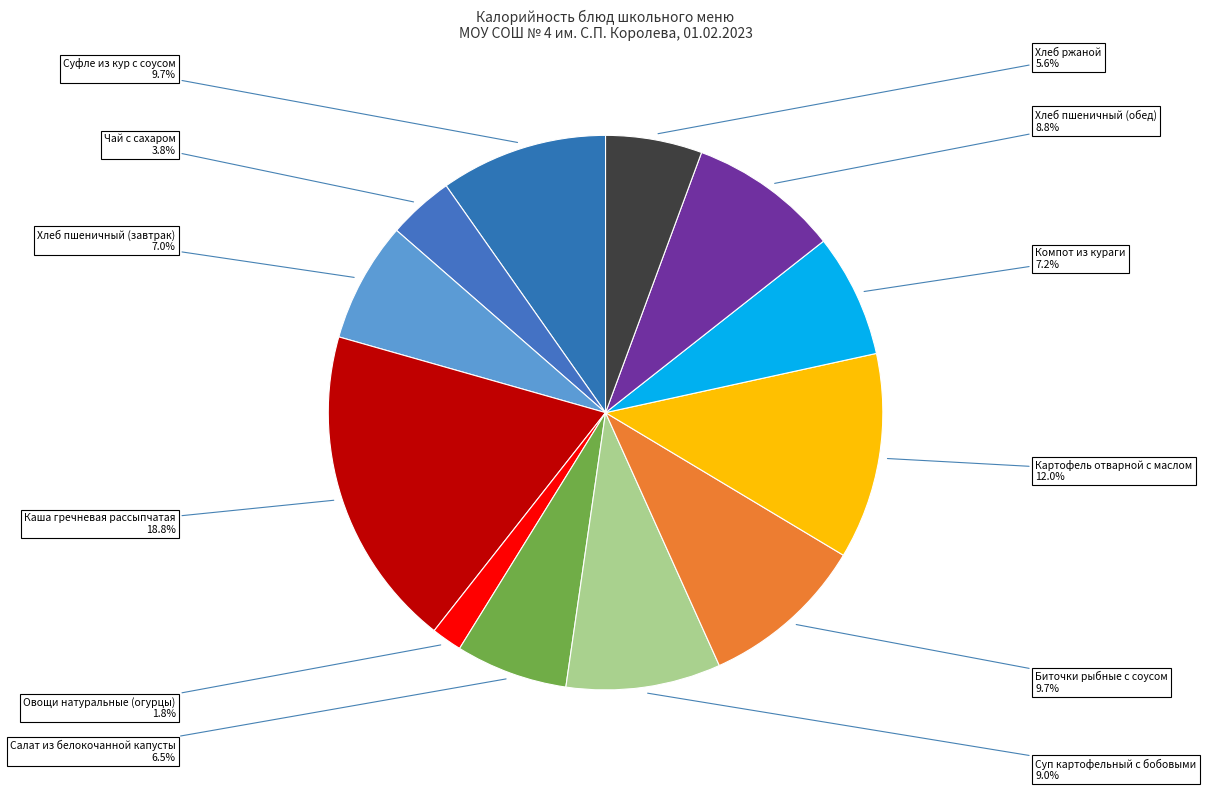

Does Хлеб пшеничный (завтрак) represent more than half of the total?

No